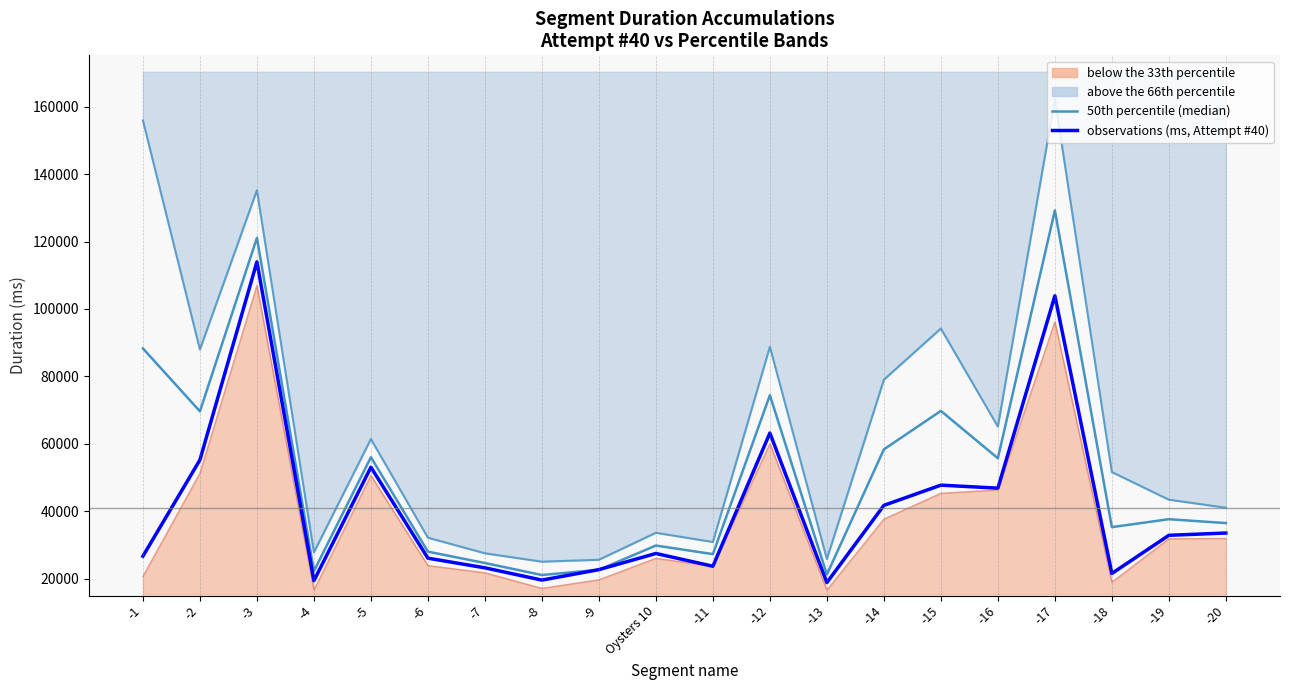

What is the label of the 20th point from the right?

-1